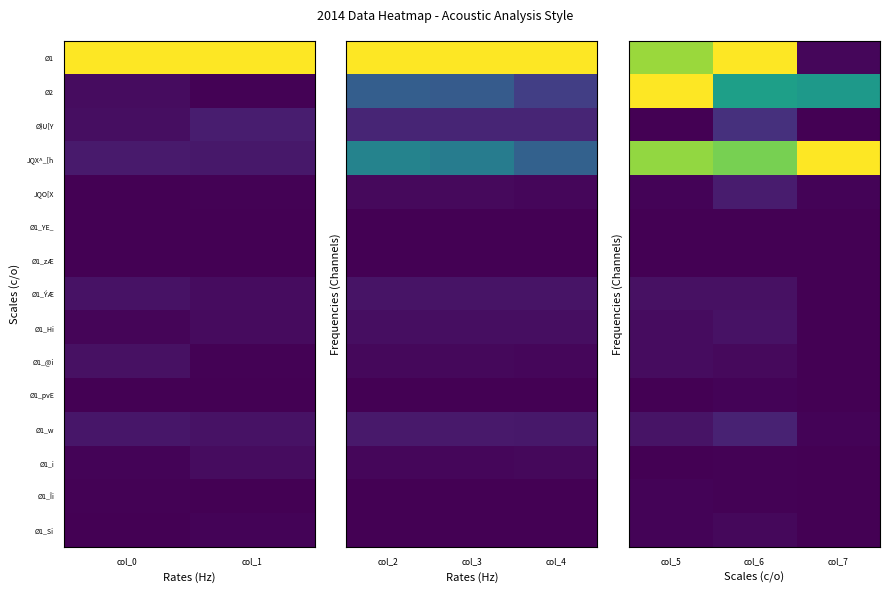

At which category does the chart reach its minimum across all series?

col_5